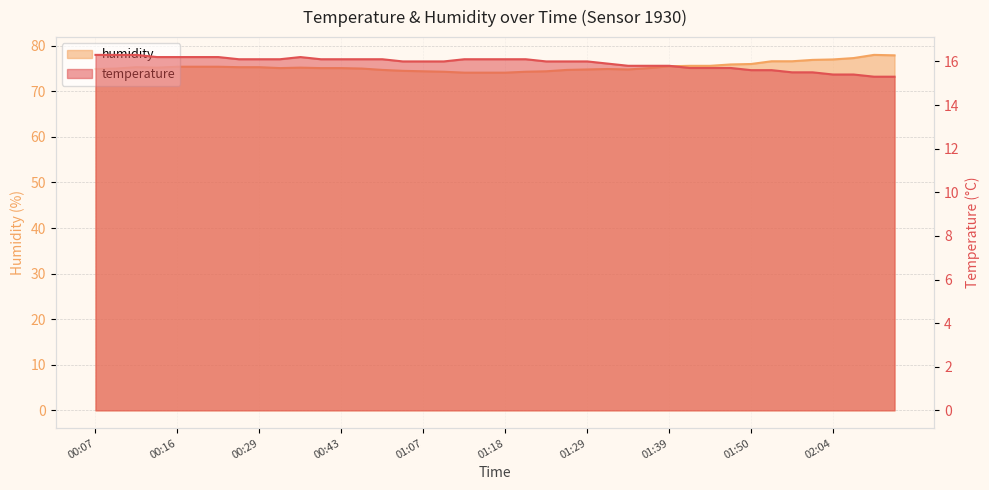

Is it true that temperature equals 16.1 at 00:29?

True